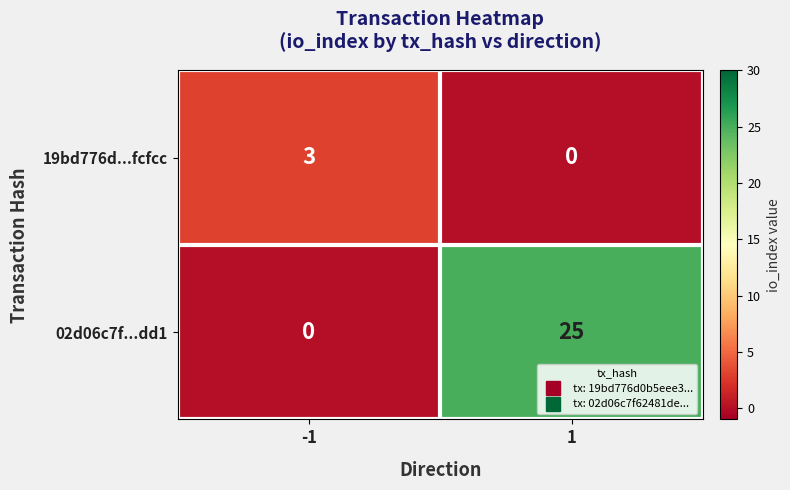

Between -1 and 1, which series saw the biggest shift?

02d06c7f...dd1